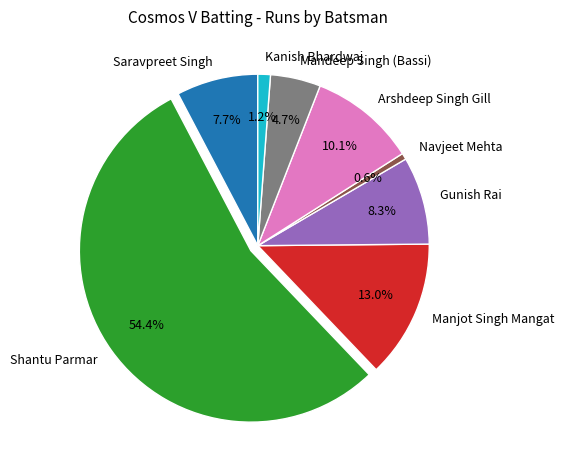

How many segments does this pie chart have?

8